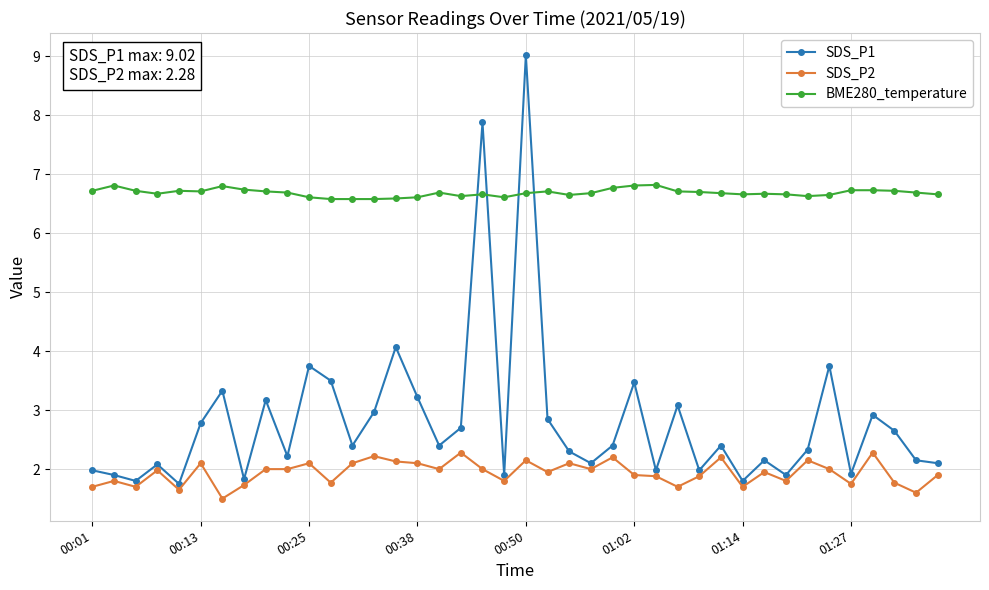

What is the smallest value displayed?

1.5